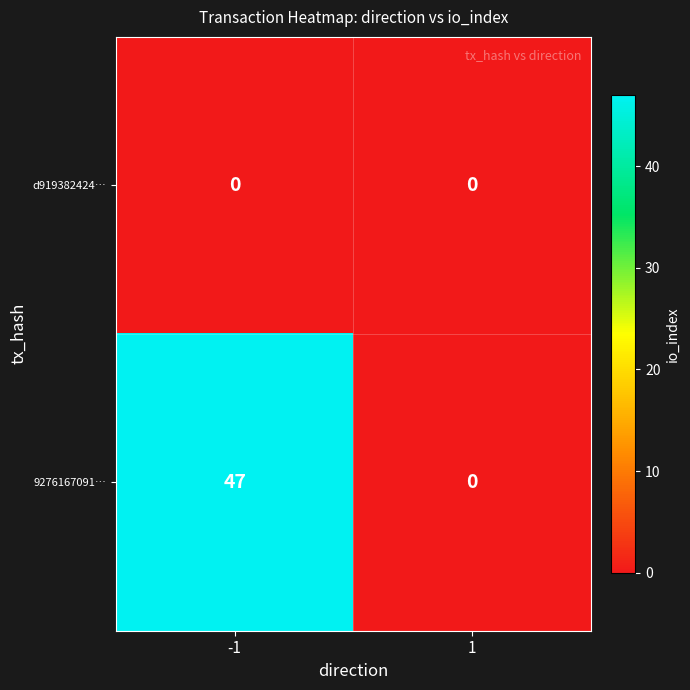

Which series changed the most between -1 and 1?

9276167091…